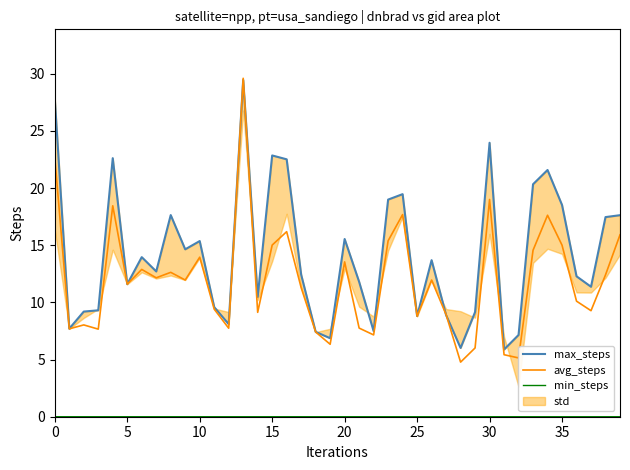

True or false: avg_steps and min_steps intersect in this chart.

False